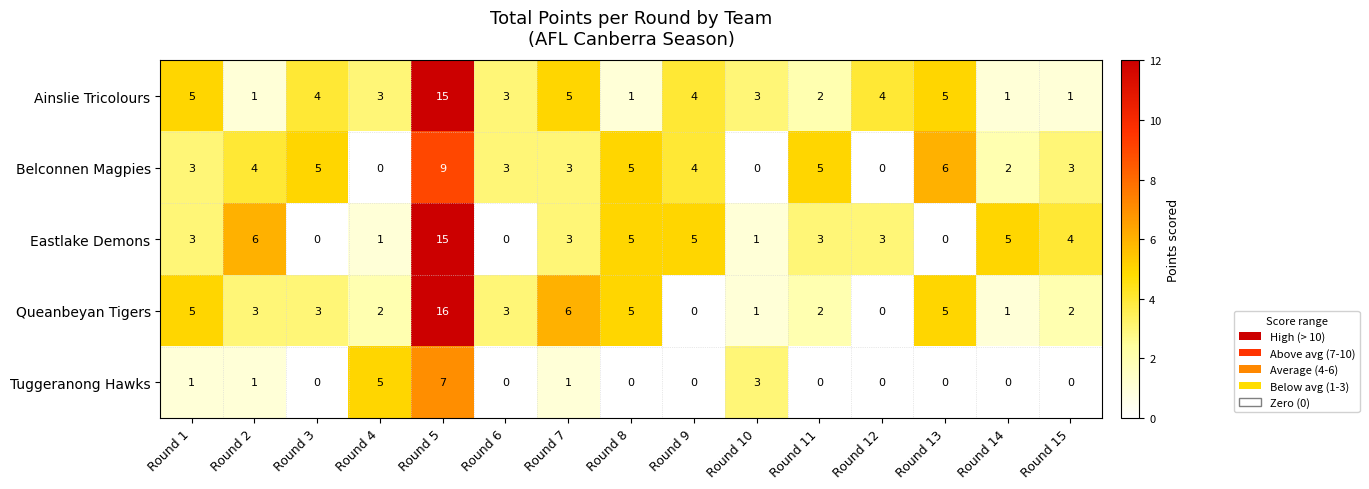

What is the spread (max minus min) of values at Round 5?

9